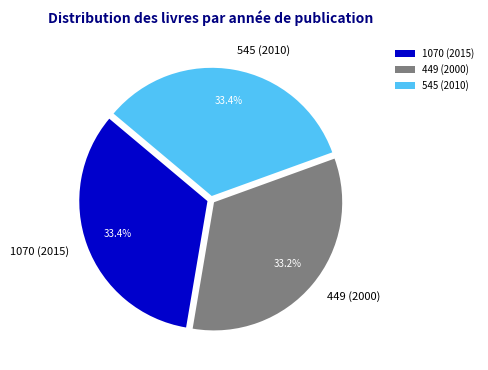

True or false: 1070 (2015) accounts for 25% of the total.

False